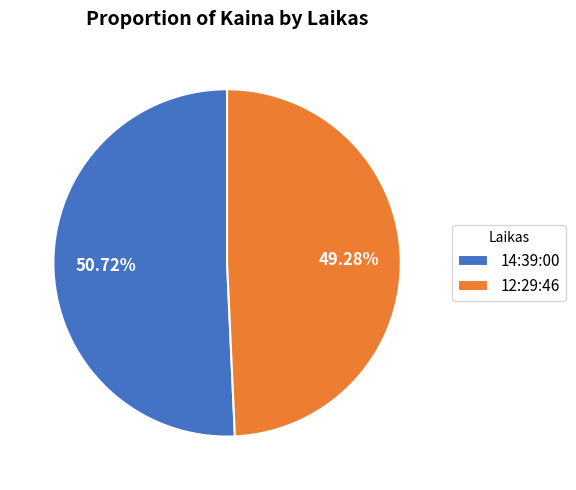

Does any single category account for the majority?

Yes